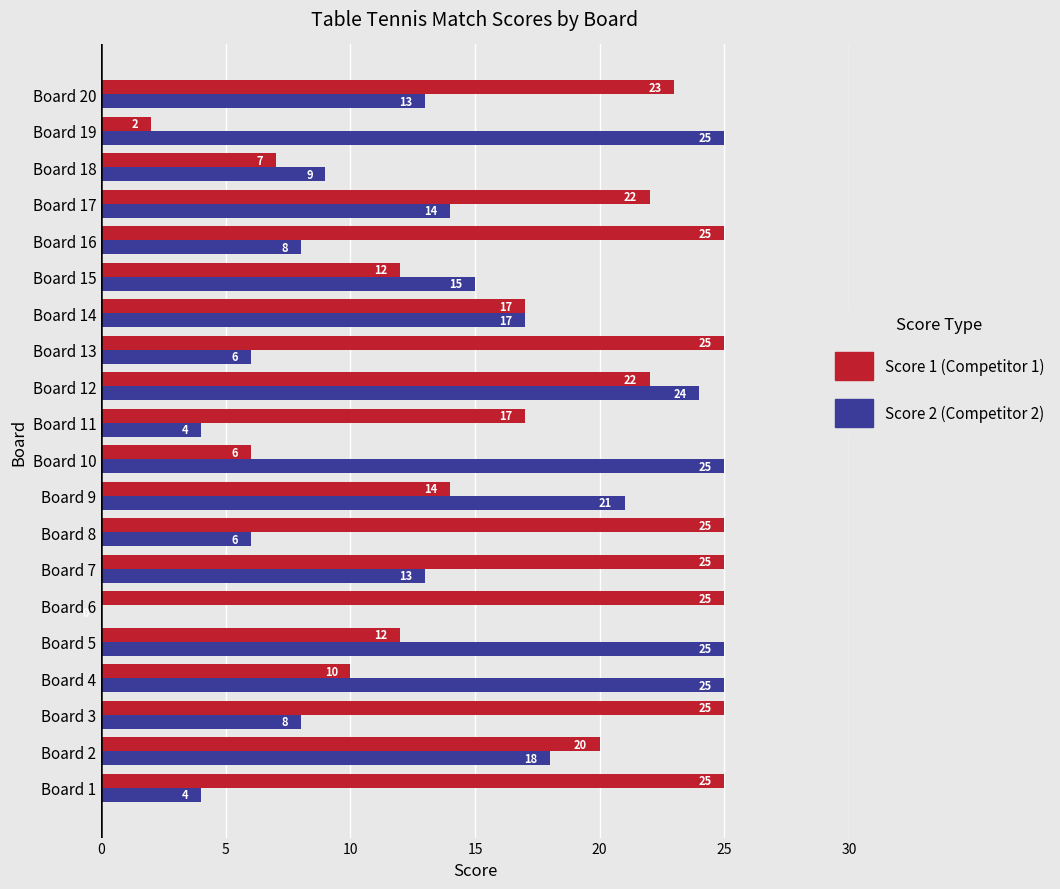

How many data points does each series have?

20